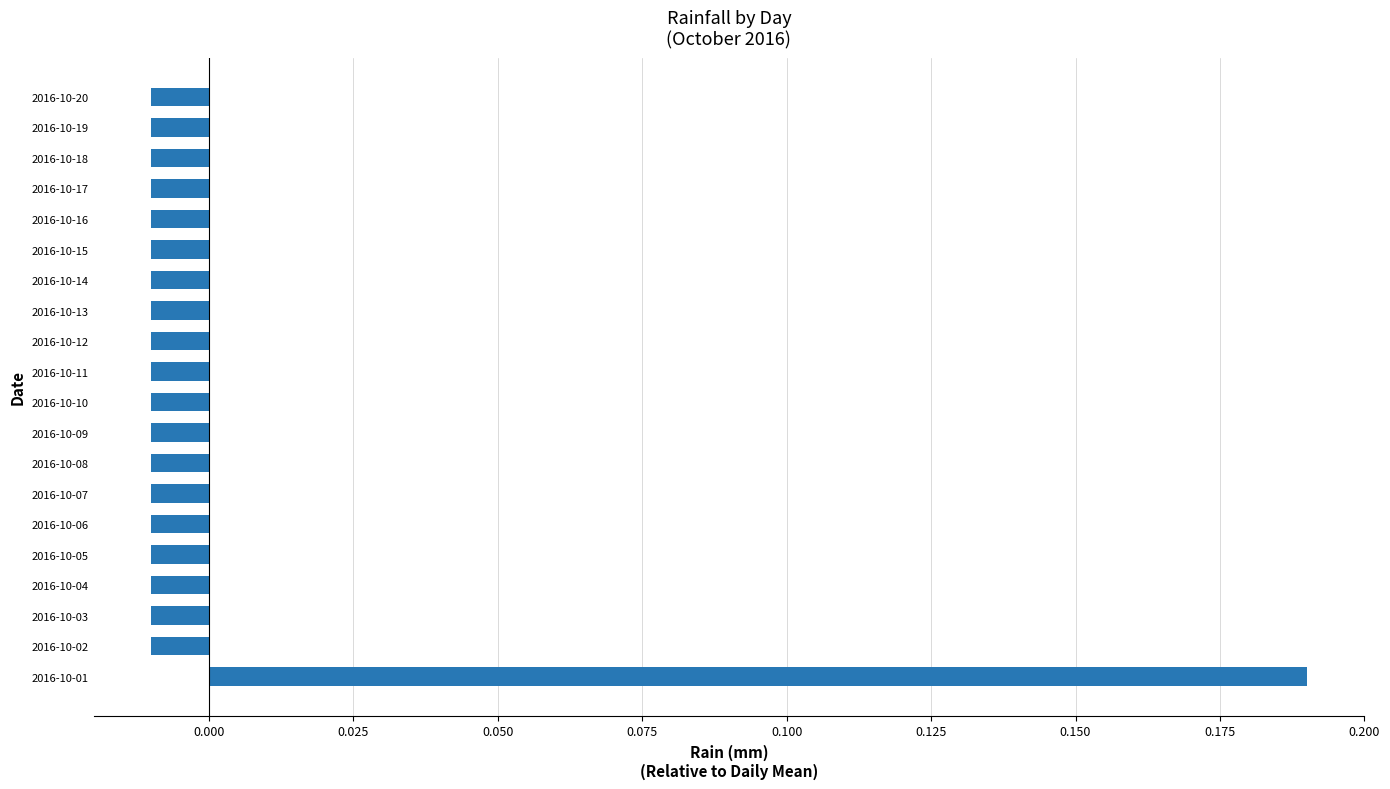

Which label corresponds to the largest value in the chart?

2016-10-01